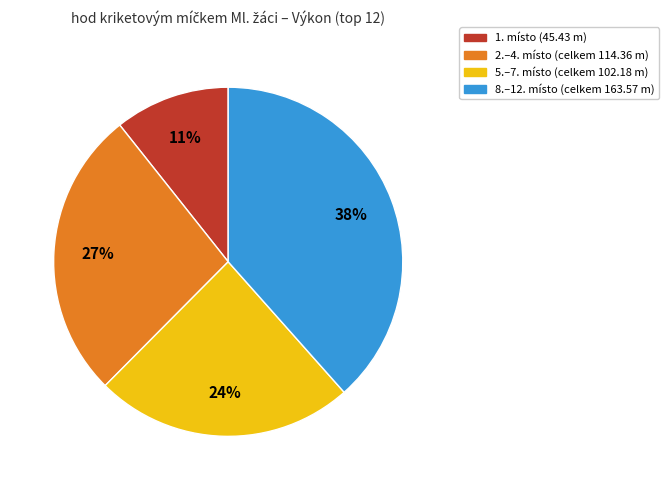

Is there a majority slice in this chart?

No